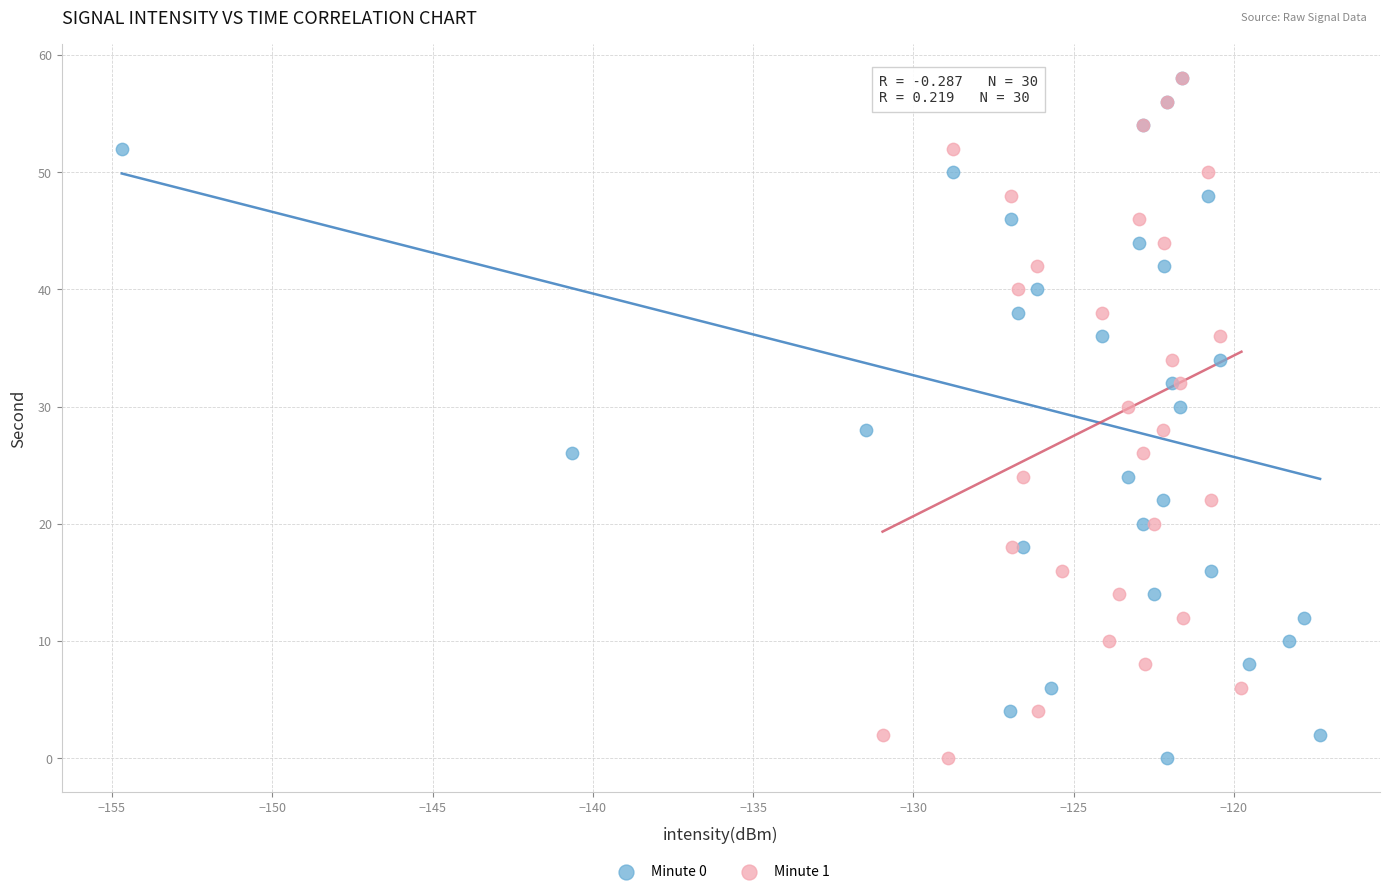

What are all the series names shown in the legend?

Minute 0, Minute 1